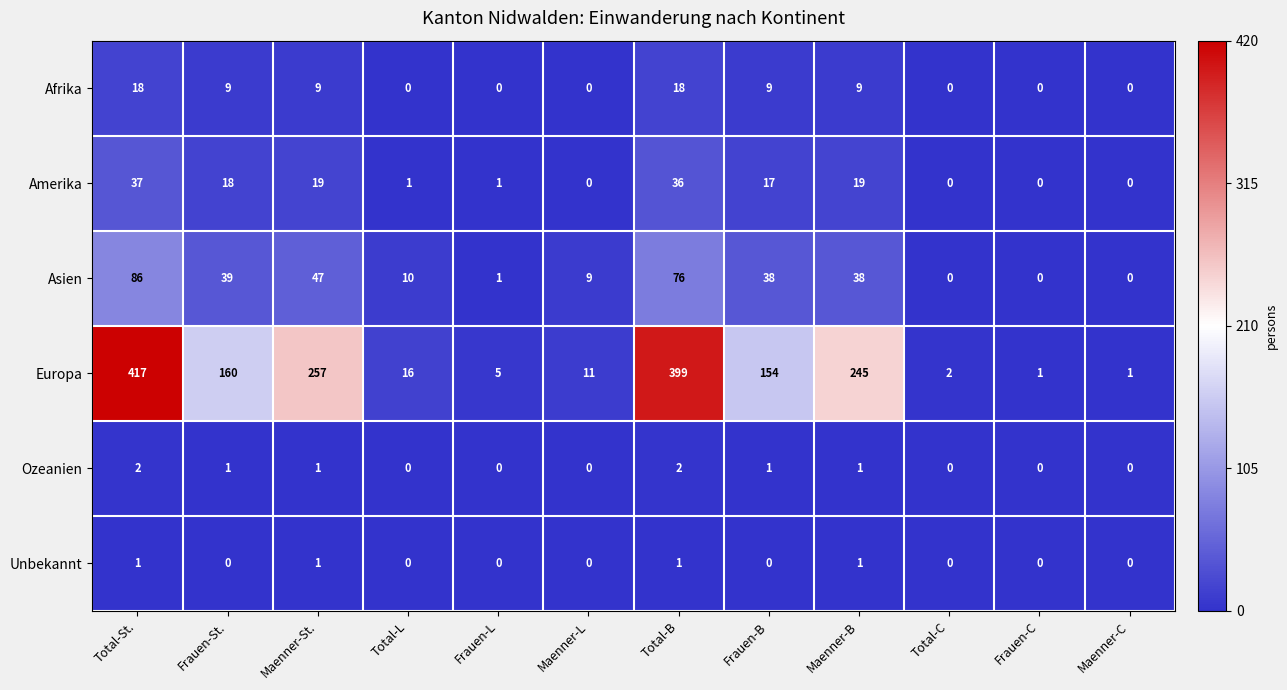

Which series has the largest total across all categories?

Europa